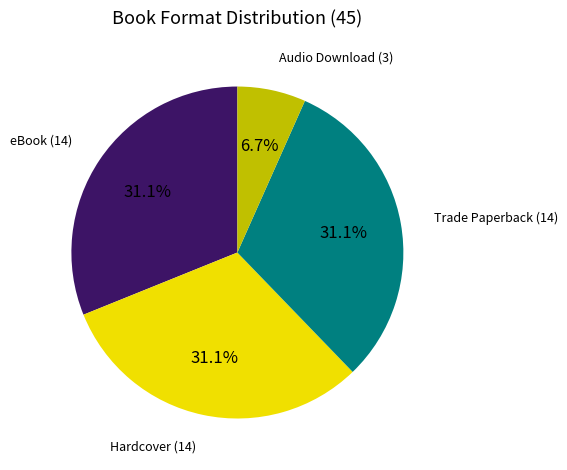

Which category has the smallest portion of the pie?

Audio Download